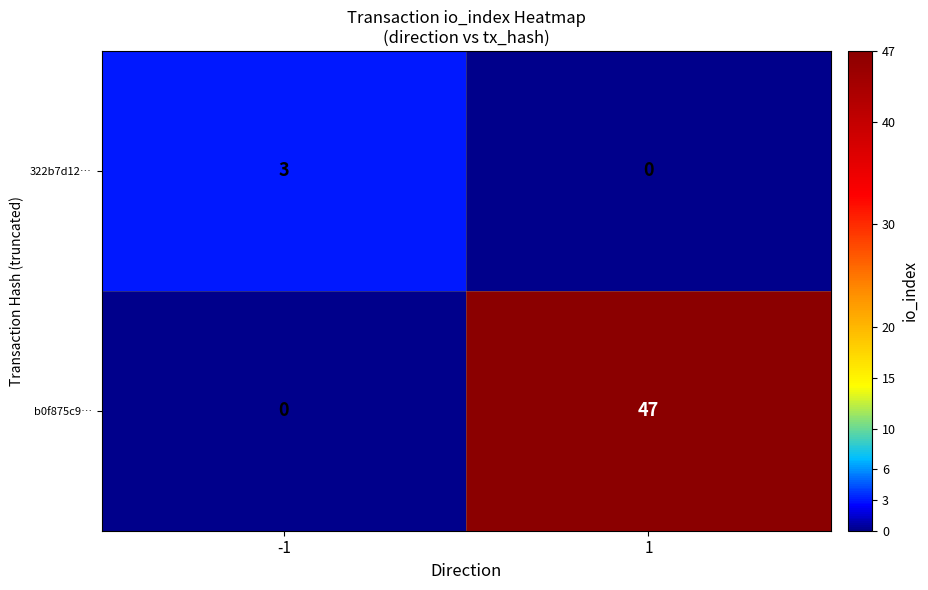

Reading left to right, transcribe all the data shown in this chart.

322b7d12…: 3	0
b0f875c9…: 0	47